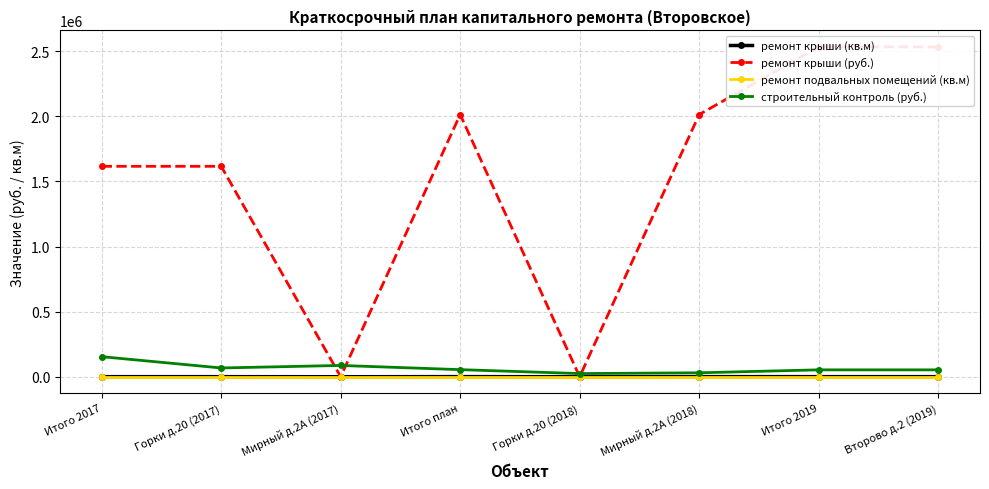

At which label is строительный контроль (руб.) closest to 89142?

Мирный д.2А (2017)